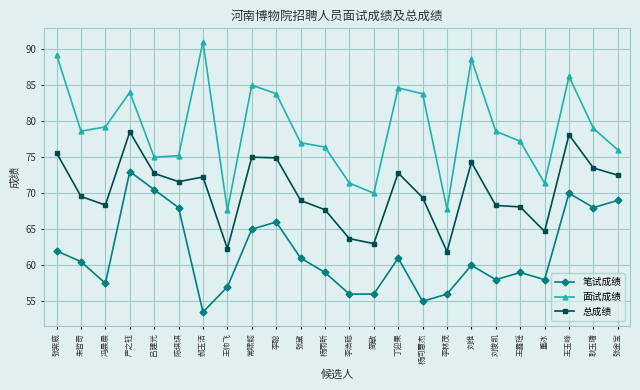

True or false: 笔试成绩 and 面试成绩 cross at least once.

False